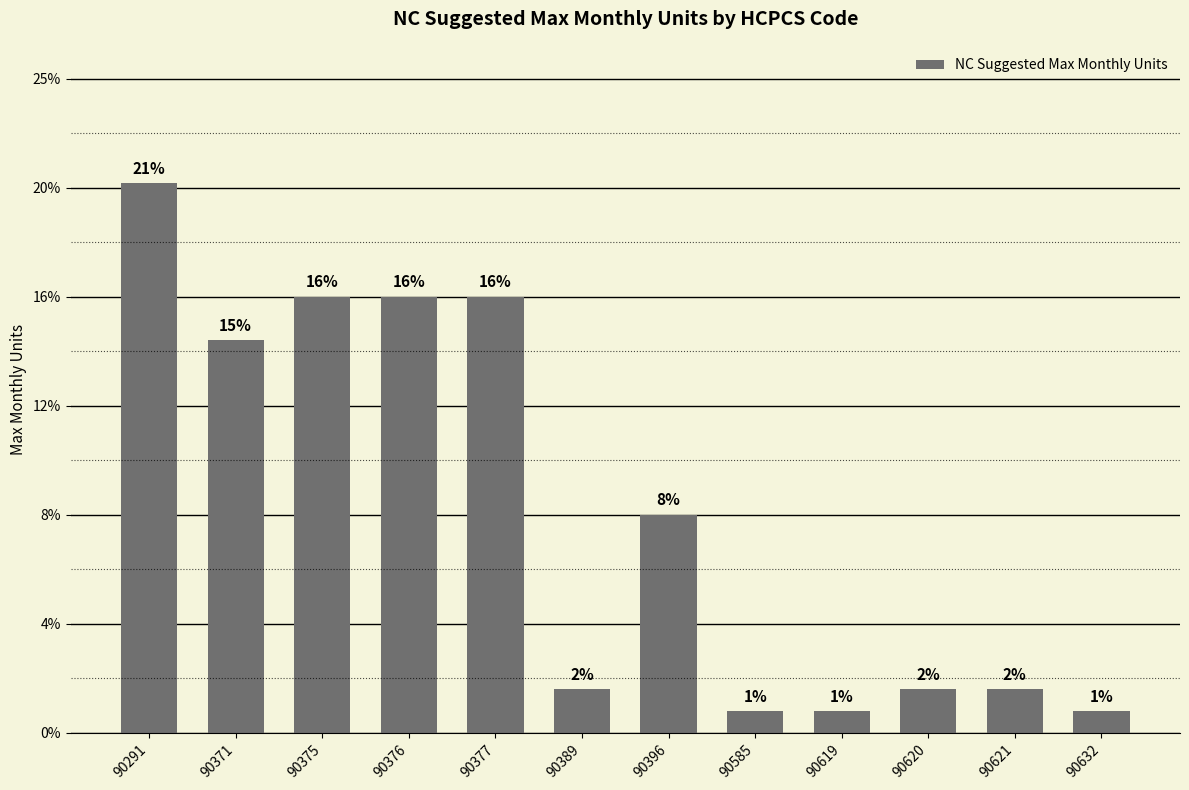

Does the chart contain any negative values?

No